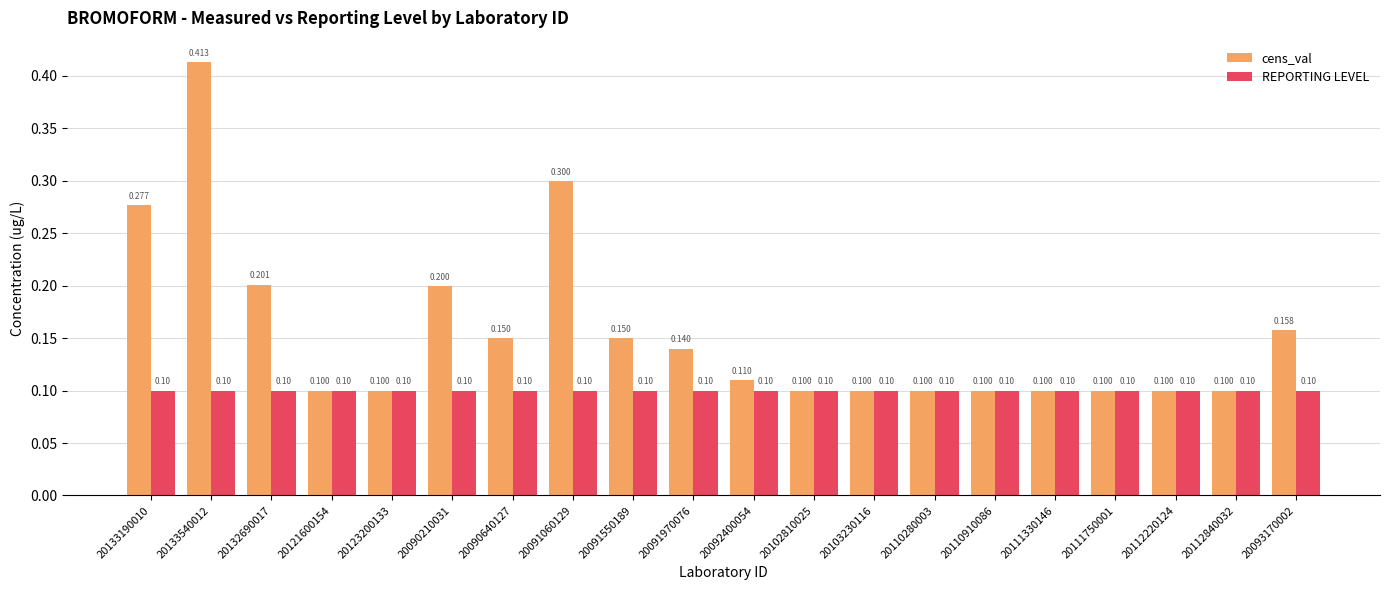

Rank the series by their average value, from highest to lowest.

cens_val, REPORTING LEVEL